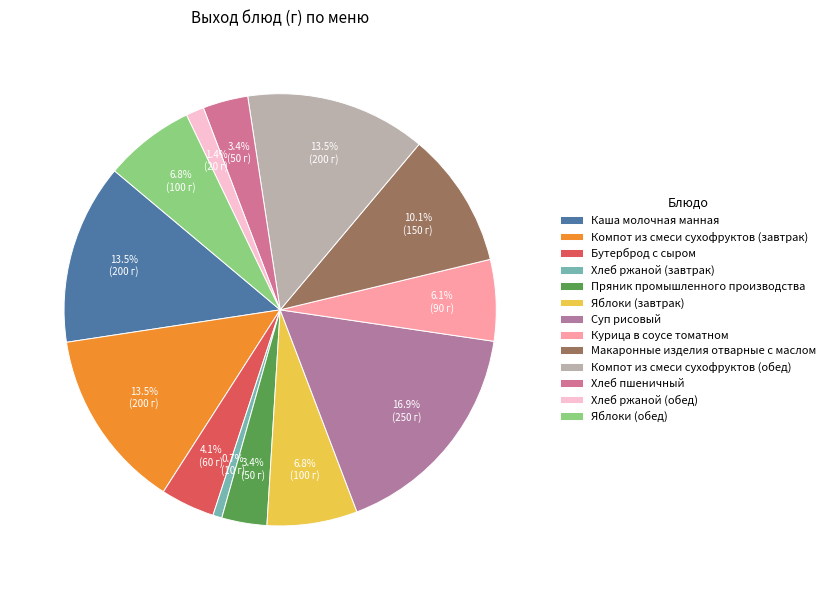

Which slice is the largest?

Суп рисовый